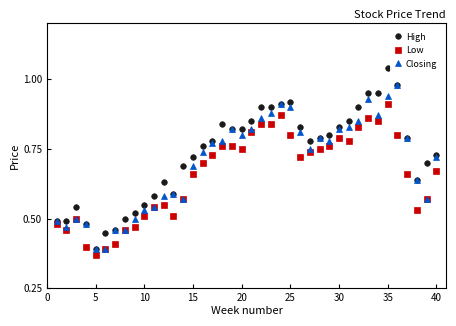

At how many categories does at least one series exceed 0?

40